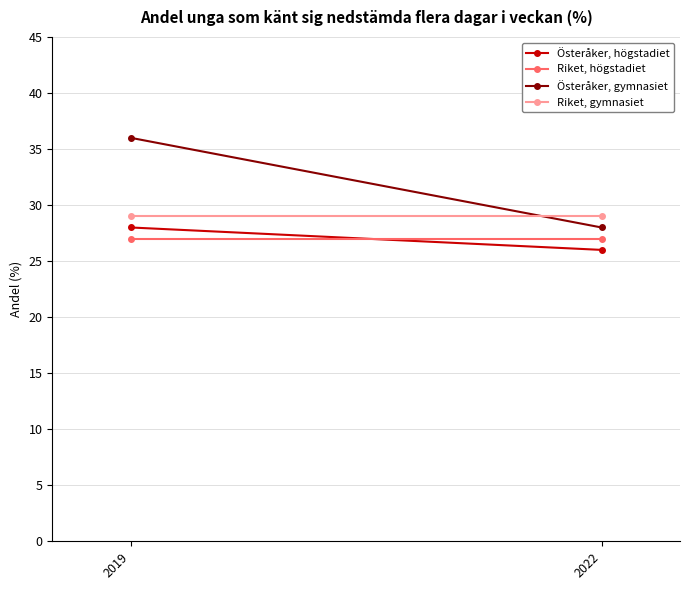

Which series has the largest total across all categories?

Österåker, gymnasiet